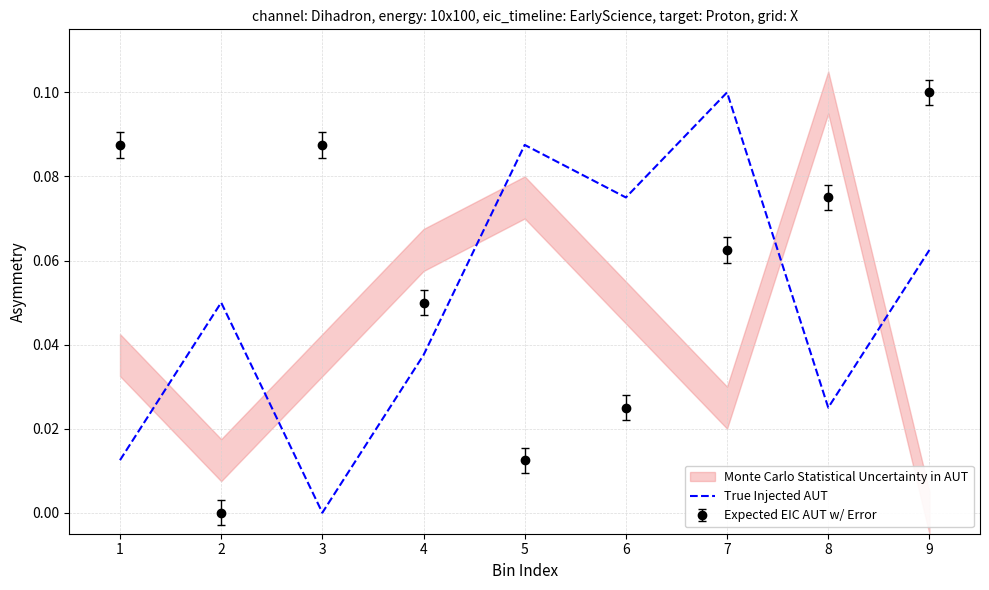

The value at 8 is 0.0. True or false?

True